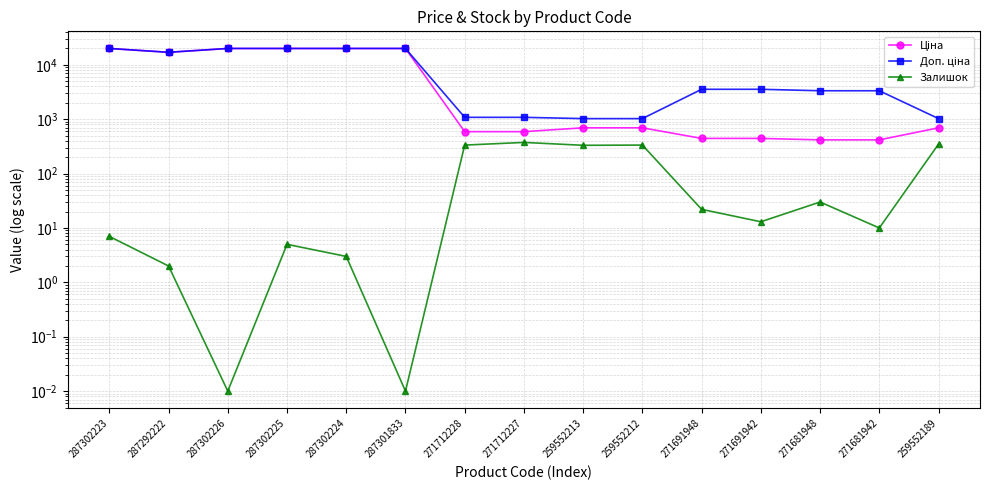

Rank the series at 271712228 from lowest to highest value.

Залишок, Ціна, Доп. ціна